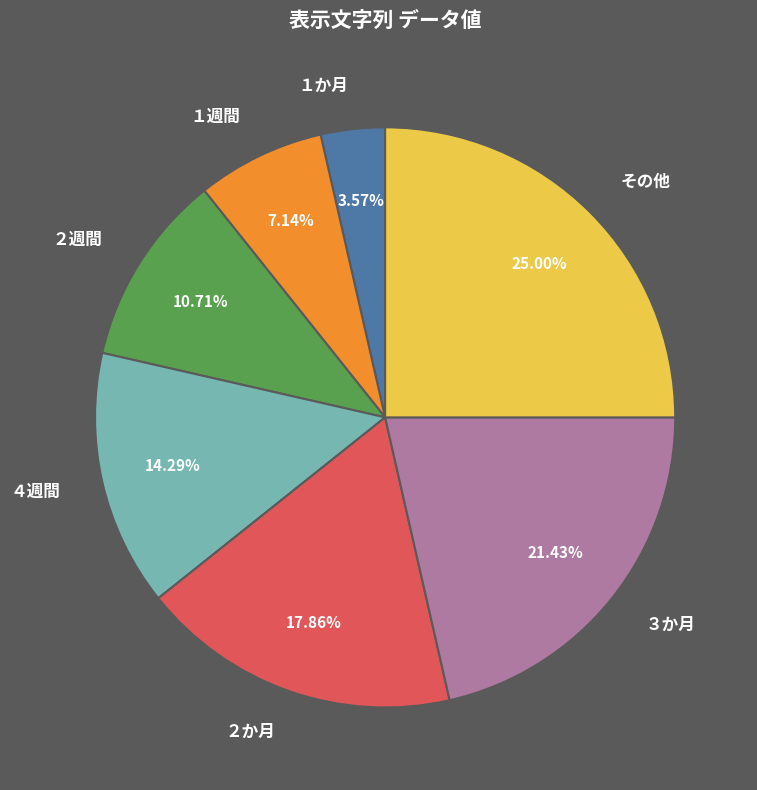

Which category has the smallest portion of the pie?

１か月